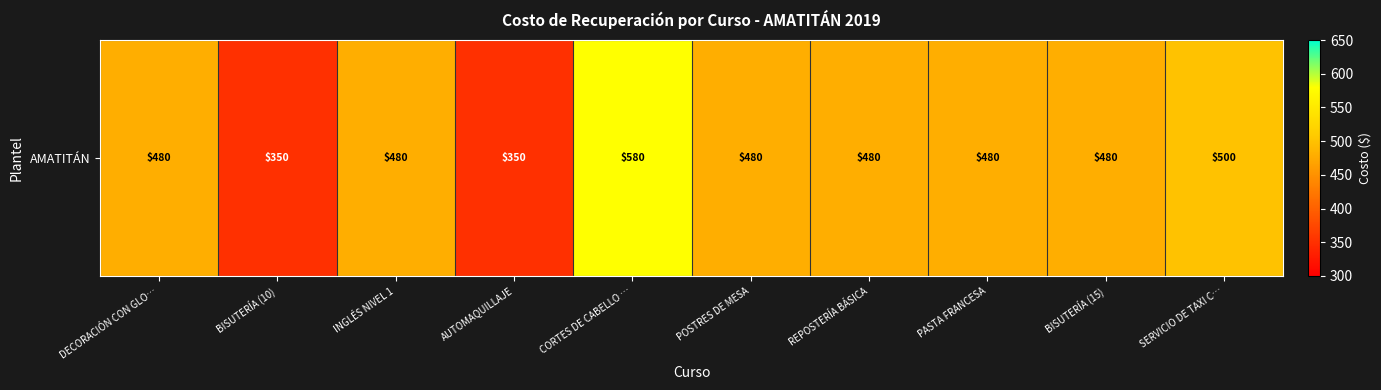

Which has a higher value, REPOSTERÍA BÁSICA or PASTA FRANCESA?

REPOSTERÍA BÁSICA